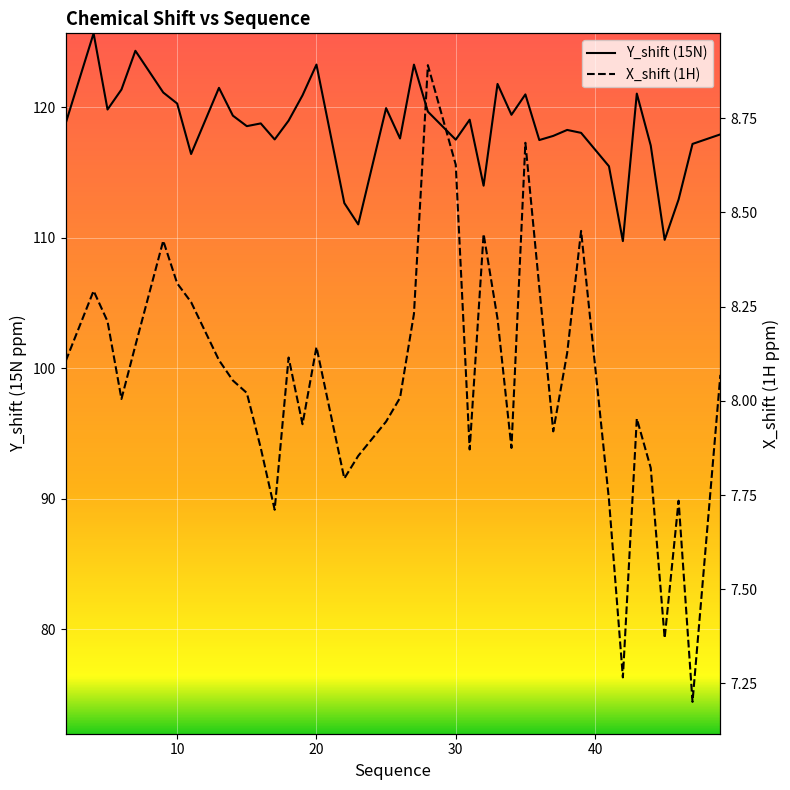

What is the difference between the second highest and minimum values in the X_shift (1H) series?

1.5